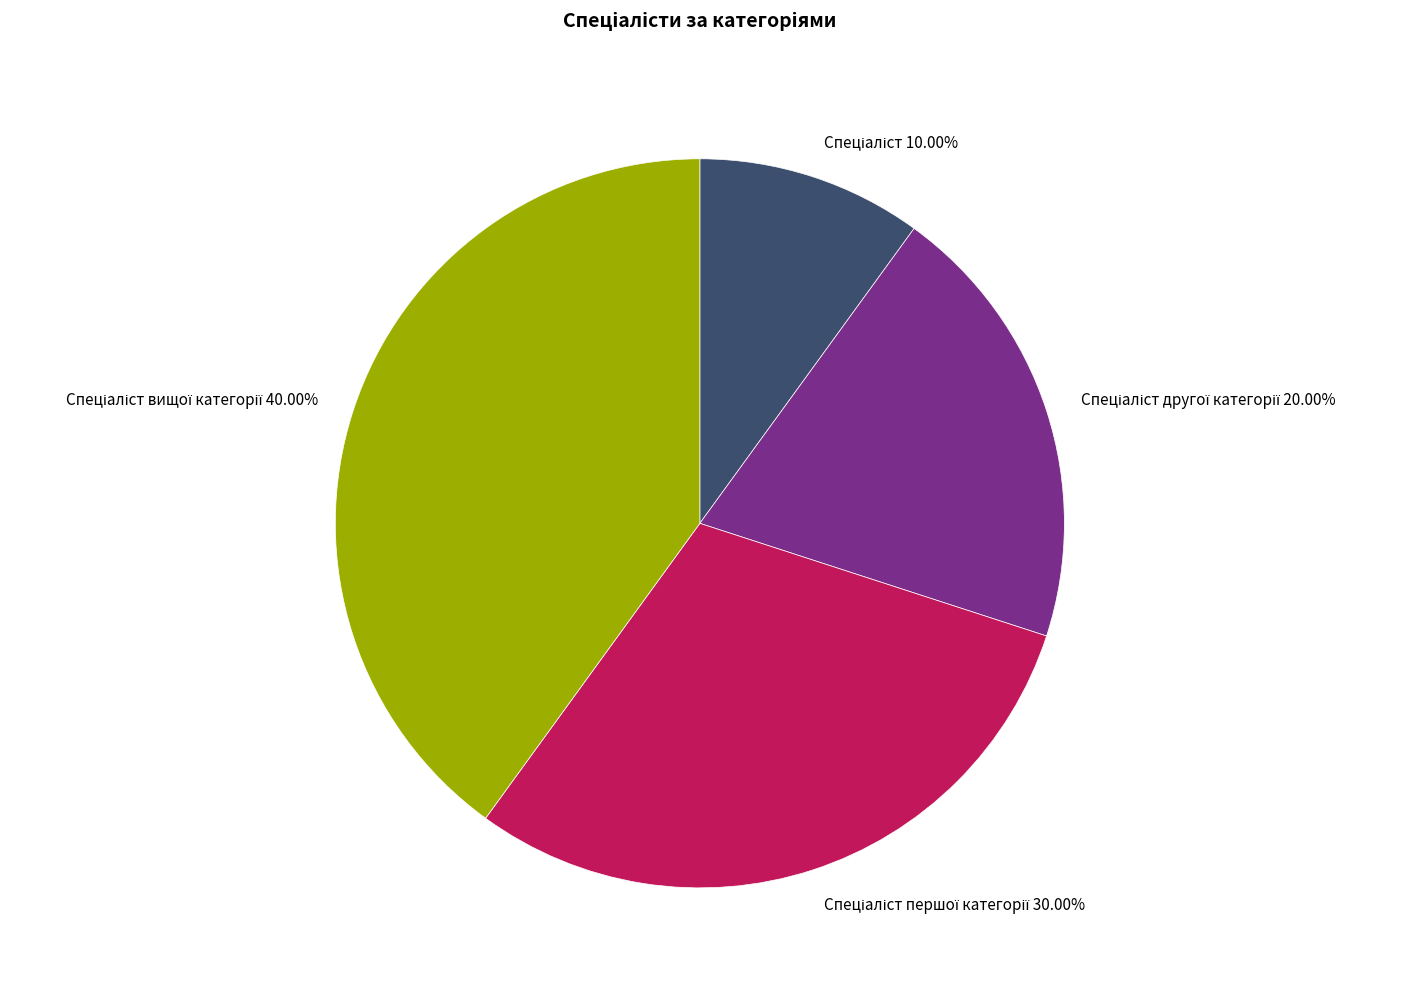

Does any single category account for the majority?

No